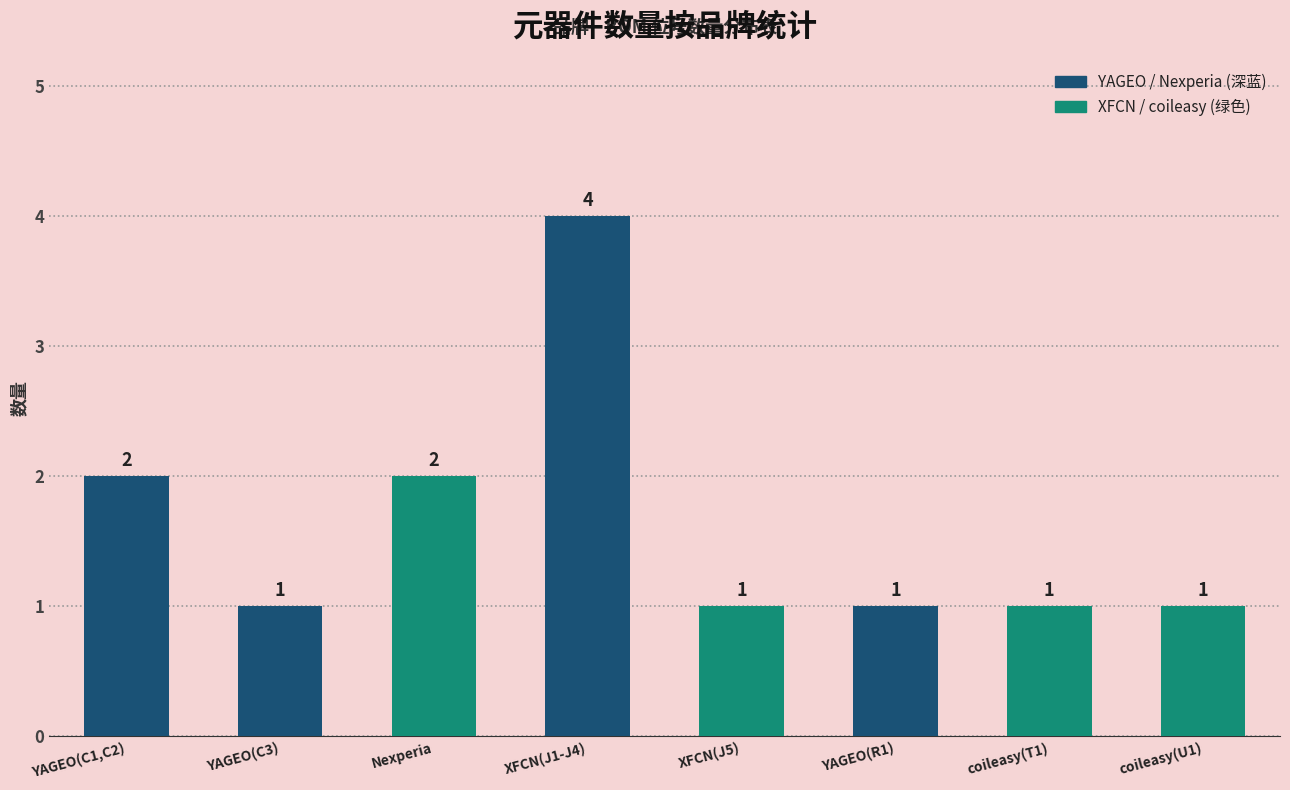

What is the ratio of the value at coileasy(U1) to the value at YAGEO(C1,C2)?

0.5